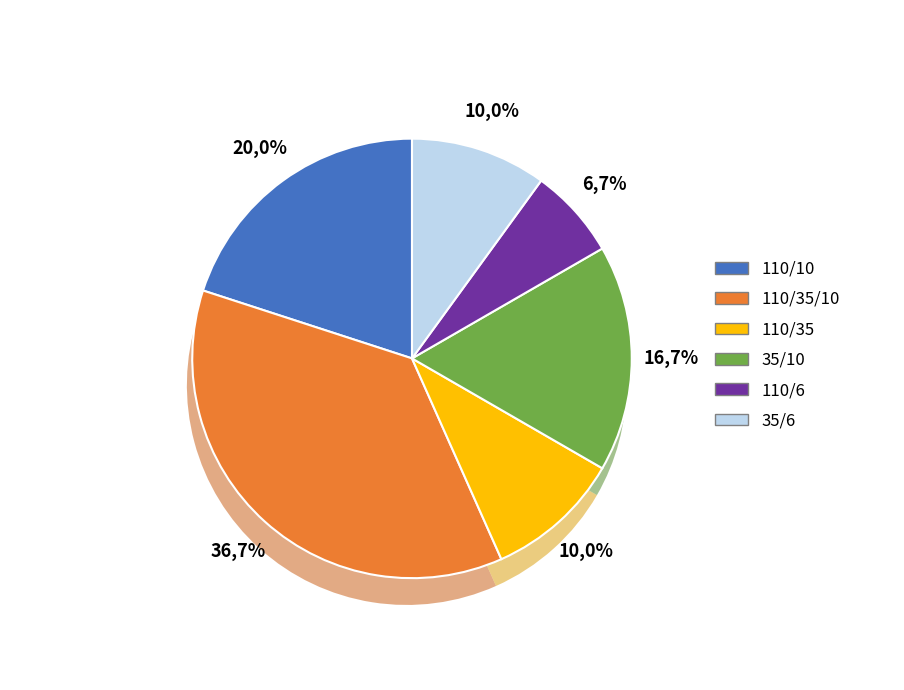

Rank the categories by value from lowest to highest.

110/6, 110/35, 35/6, 35/10, 110/10, 110/35/10